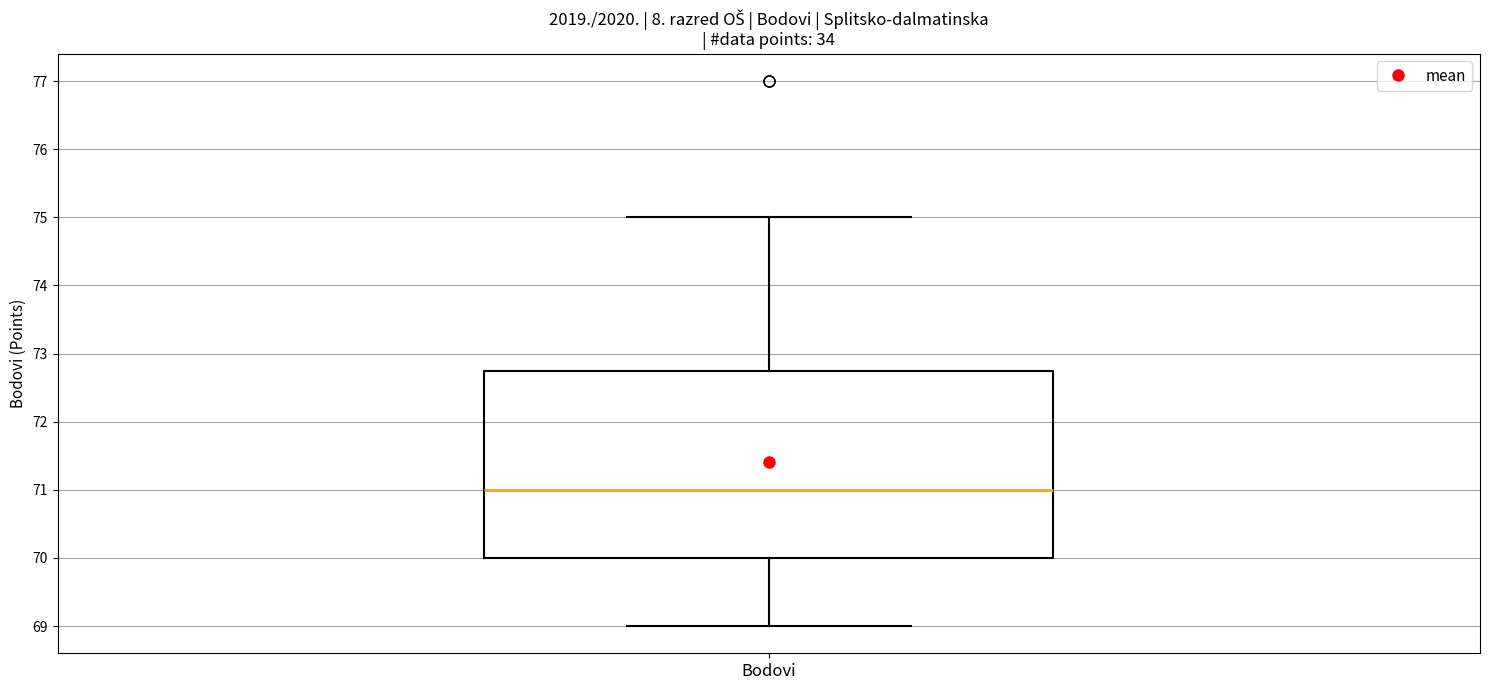

Read this box plot against the y-axis: the position of the median line, the range covered by the box, and the ends of both whiskers. The values are not printed on the chart, so give them approximately, as read against the axis.

median 71.0, box 70.0 to 72.8, whiskers 69.0 to 75.0